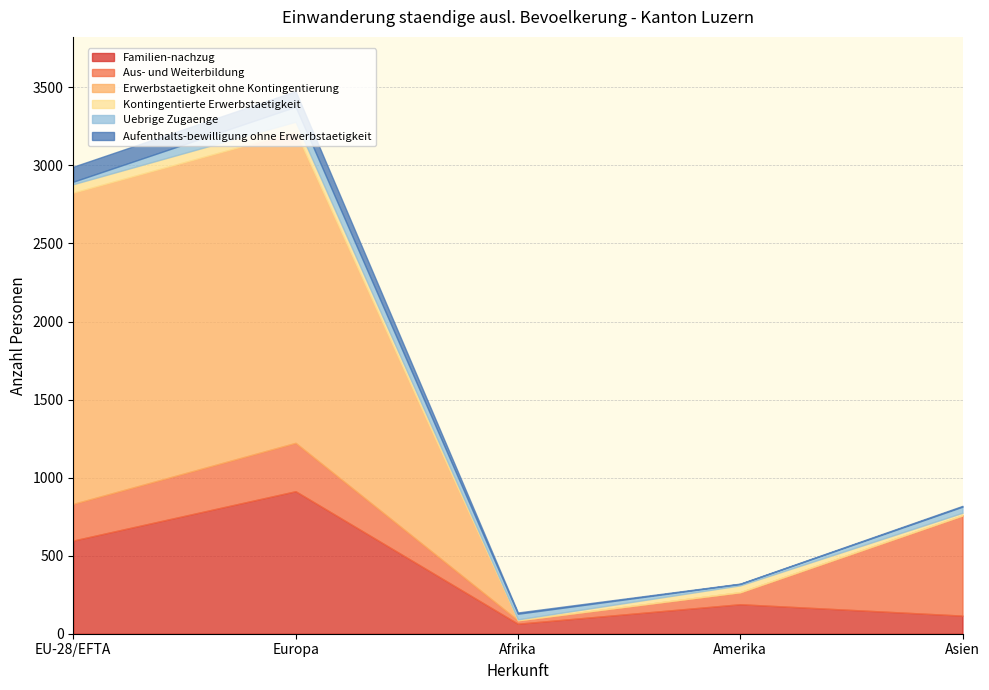

At which category does the chart reach its peak across all series?

EU-28/EFTA